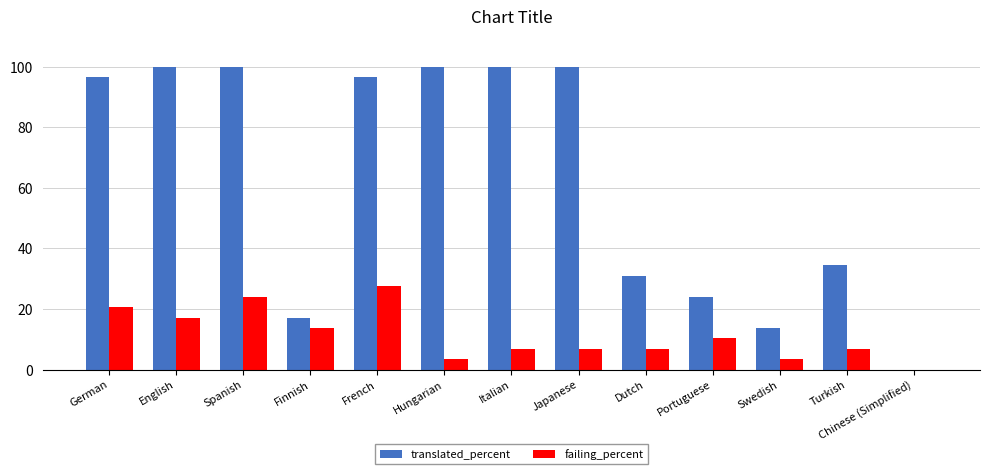

Is it true that failing_percent equals 24.1 at Spanish?

True